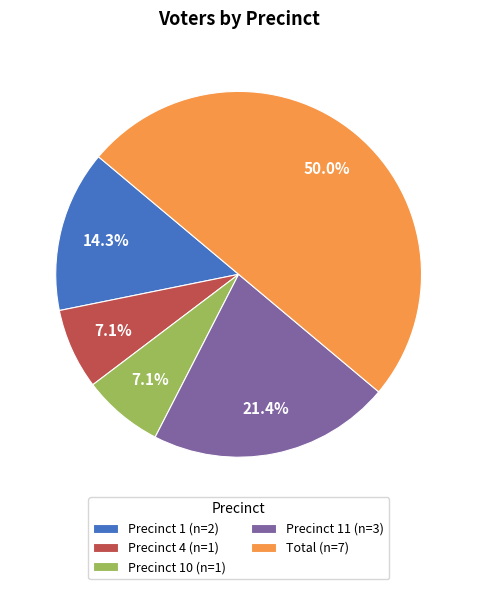

Which slice is the largest?

Total (n=7)